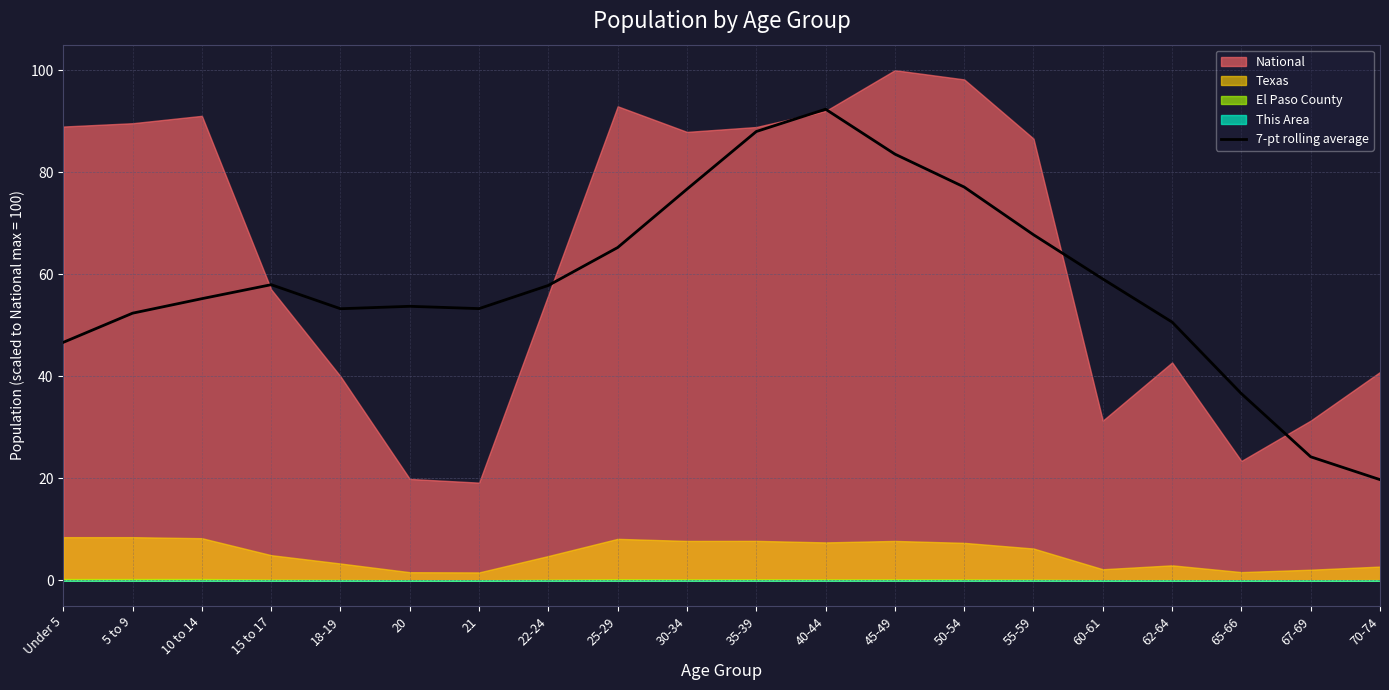

How many categories are shown in the chart?

20